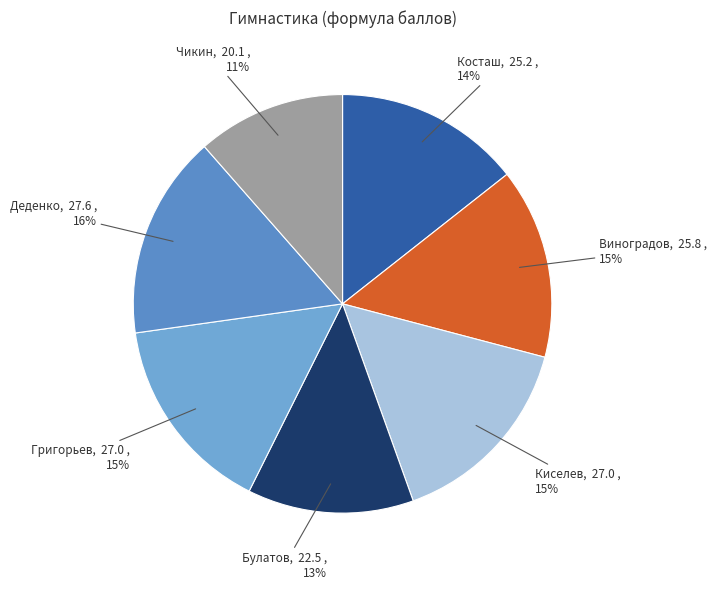

Is there a majority slice in this chart?

No